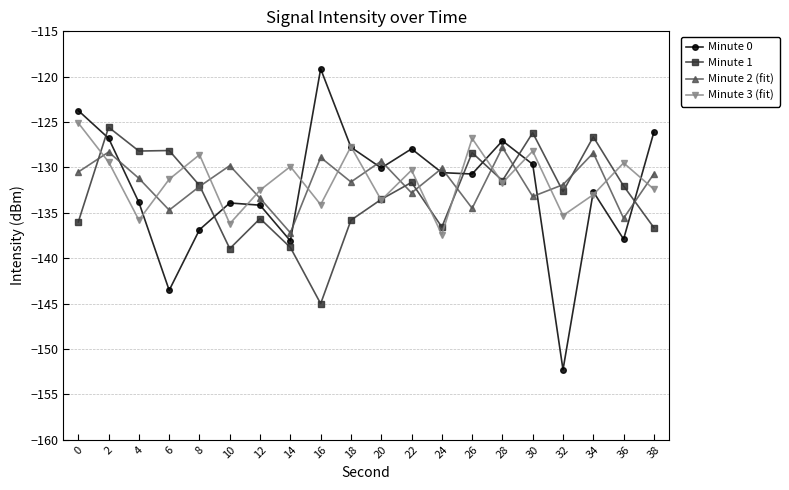

The Minute 1 series shows -95.1 at 24. True or false?

False